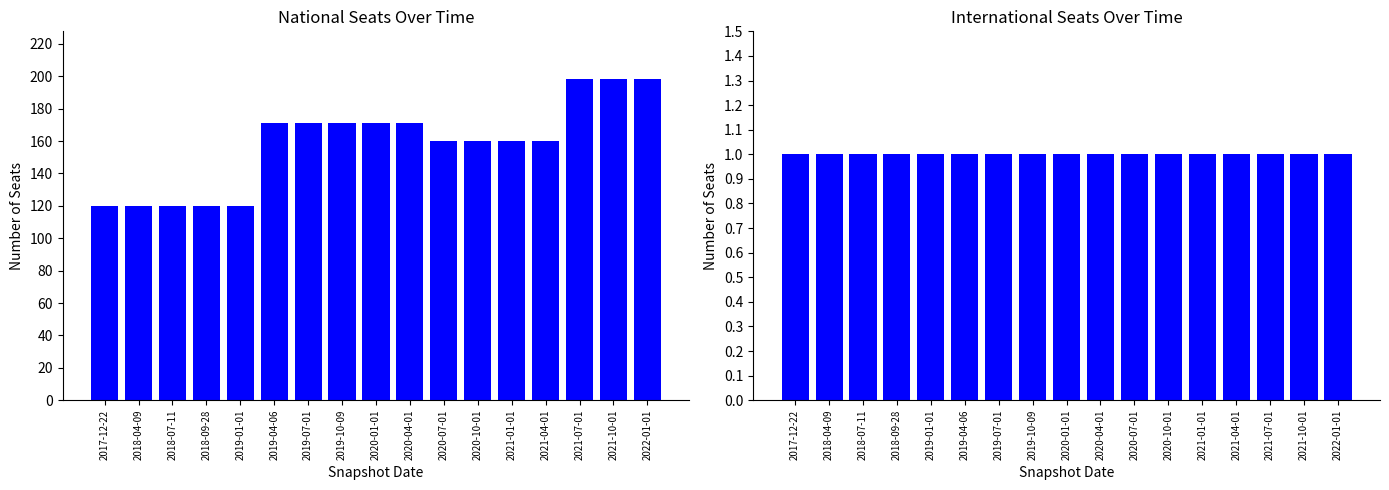

Read the international value at 2018-09-28.

1